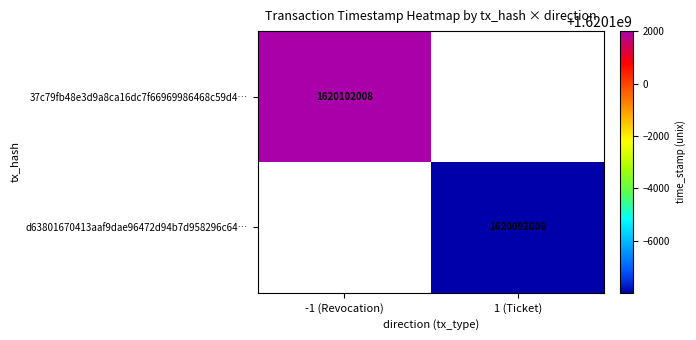

The d63801670413aaf9dae96472d94b7d958296c64… series shows 2671171946 at 1 (Ticket). True or false?

False